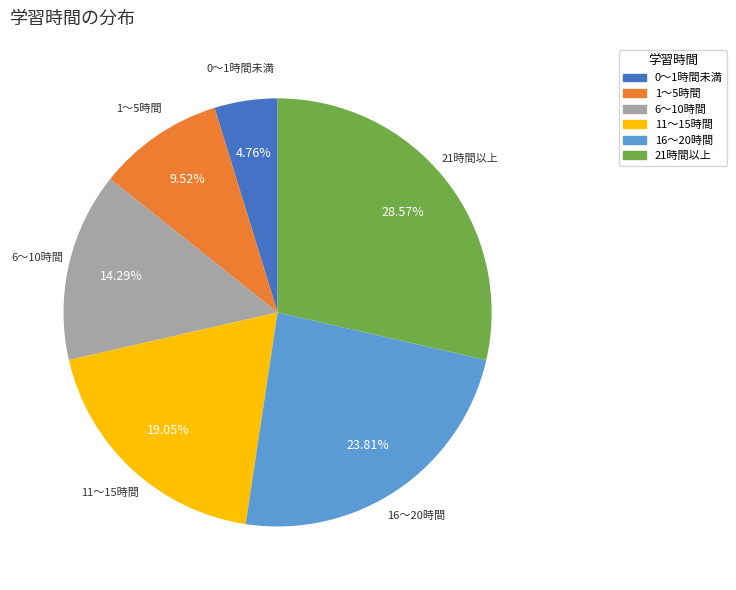

To the nearest percent, what is the average slice percentage?

17%